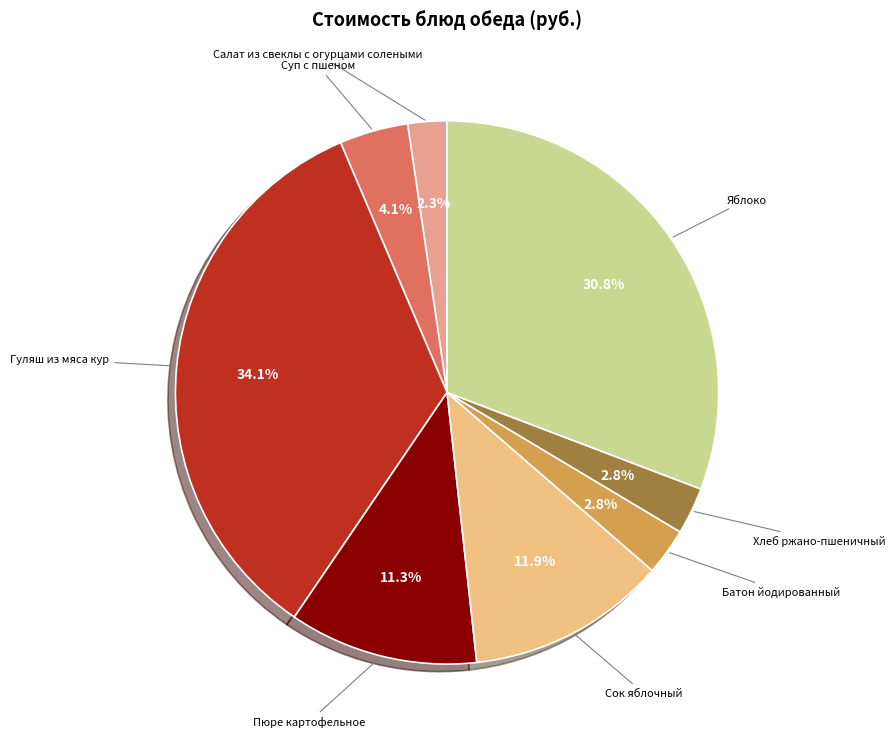

Which category has the biggest portion of the pie?

Гуляш из мяса кур